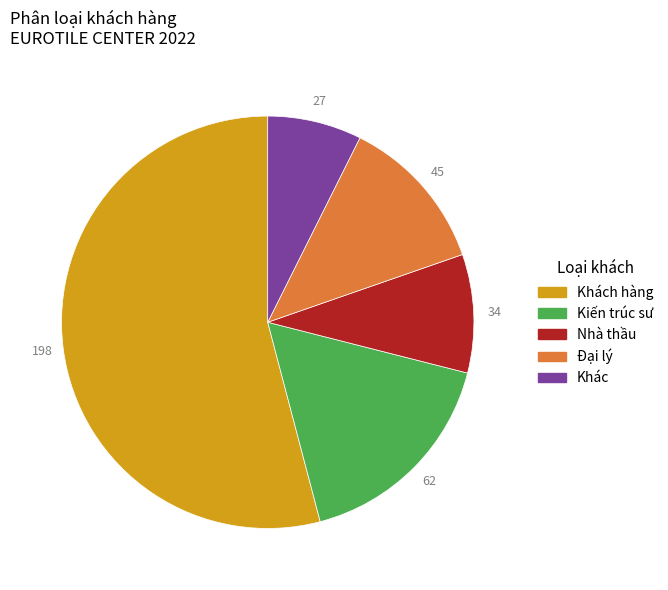

Combined, do Nhà thầu and Đại lý account for over 50%?

No